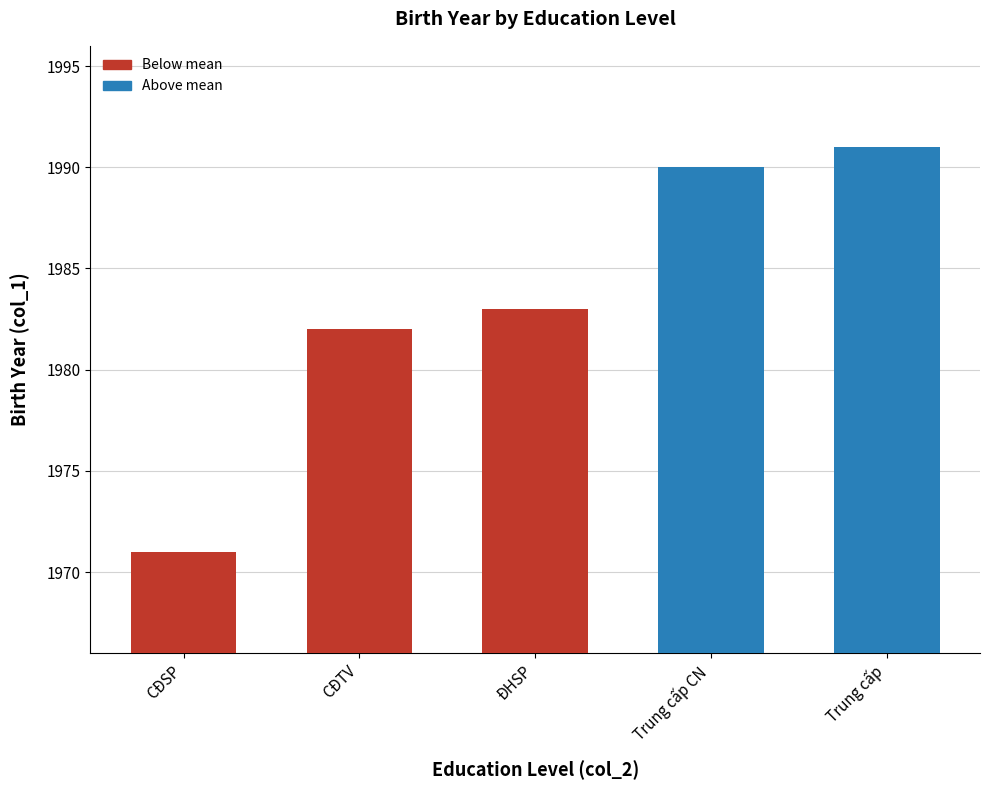

Rank the categories by value from highest to lowest.

Trung cấp, Trung cấp CN, ĐHSP, CĐTV, CĐSP